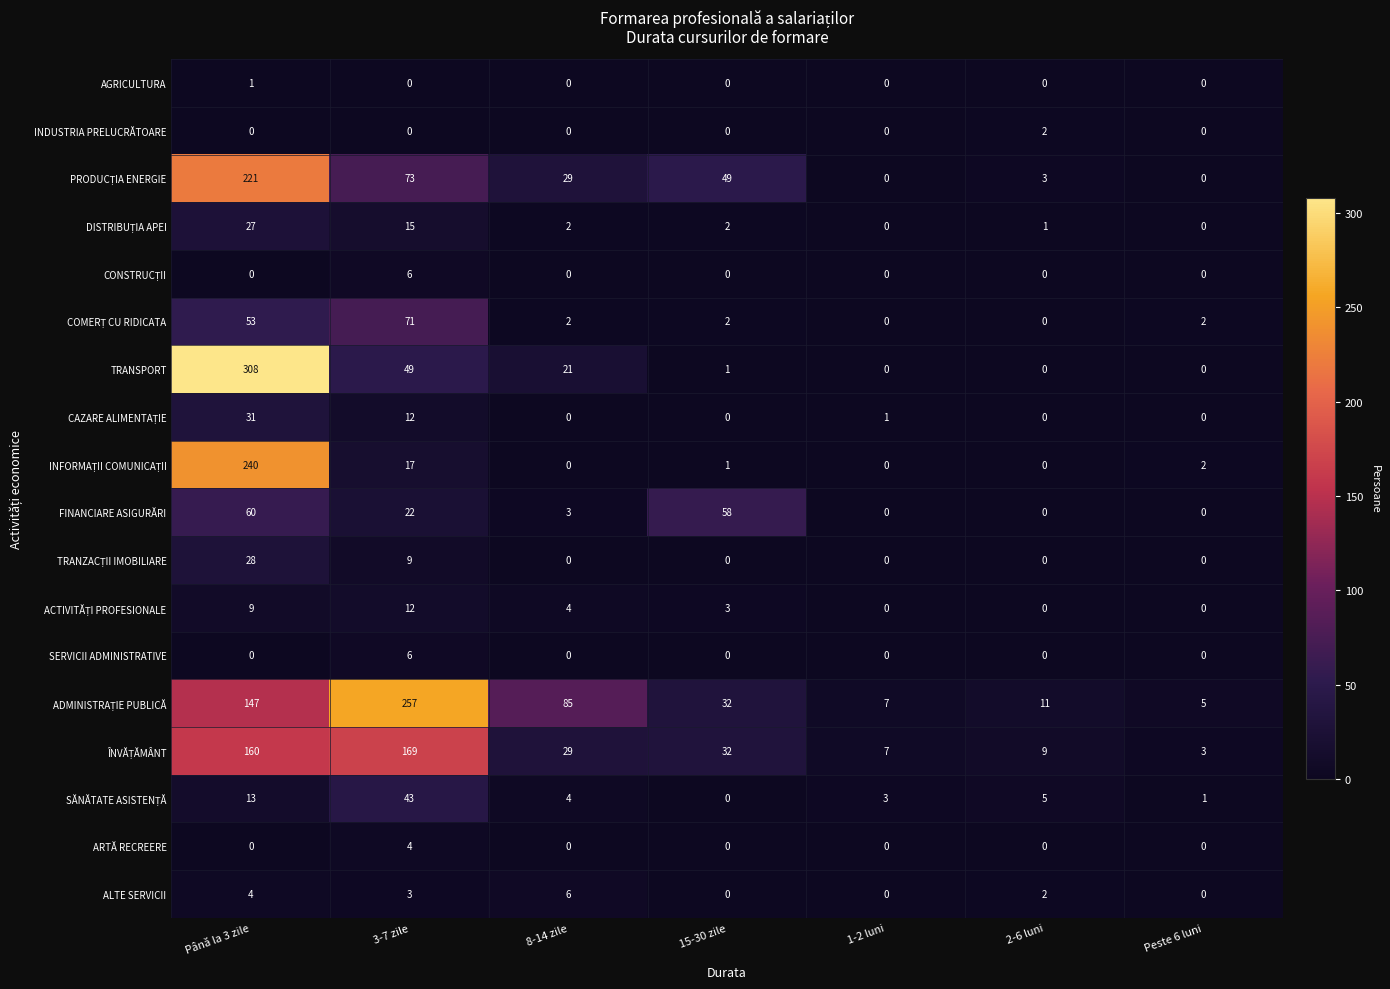

At which label is TRANSPORT closest to 154?

3-7 zile